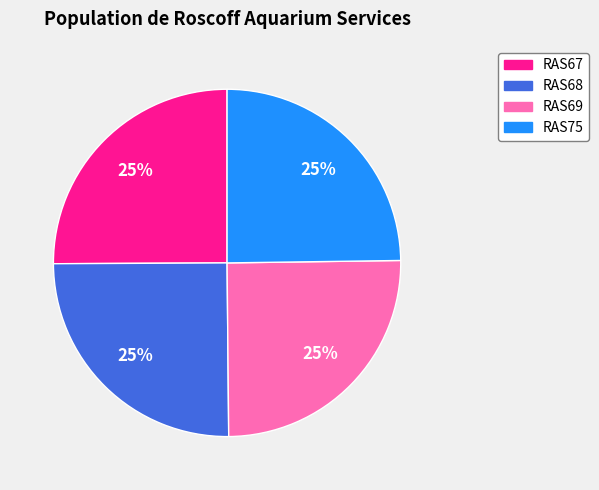

To the nearest percent, what portion does RAS69 represent?

25%